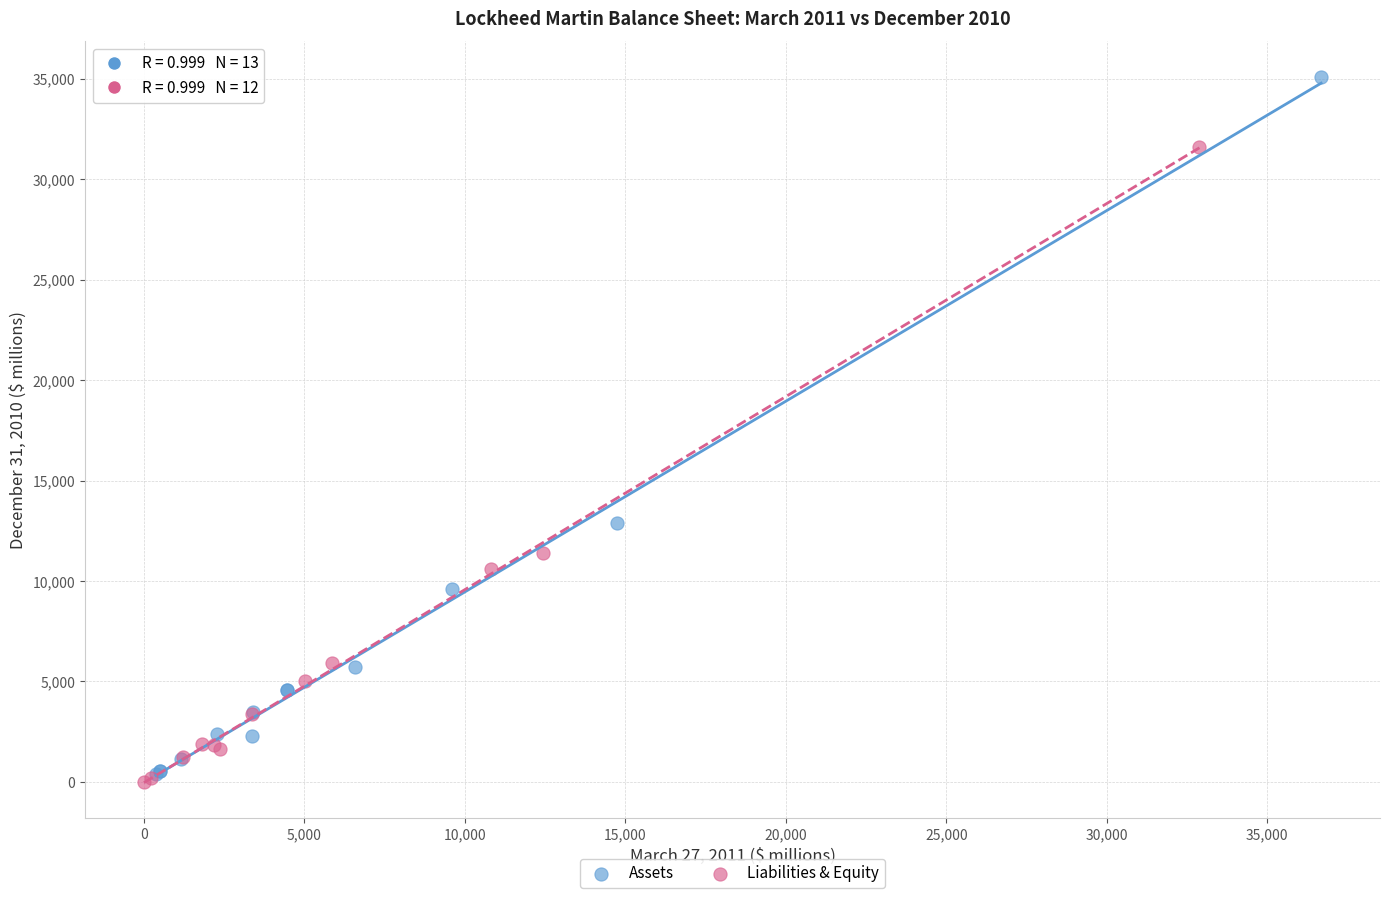

Which series contains the highest Y value?

Assets